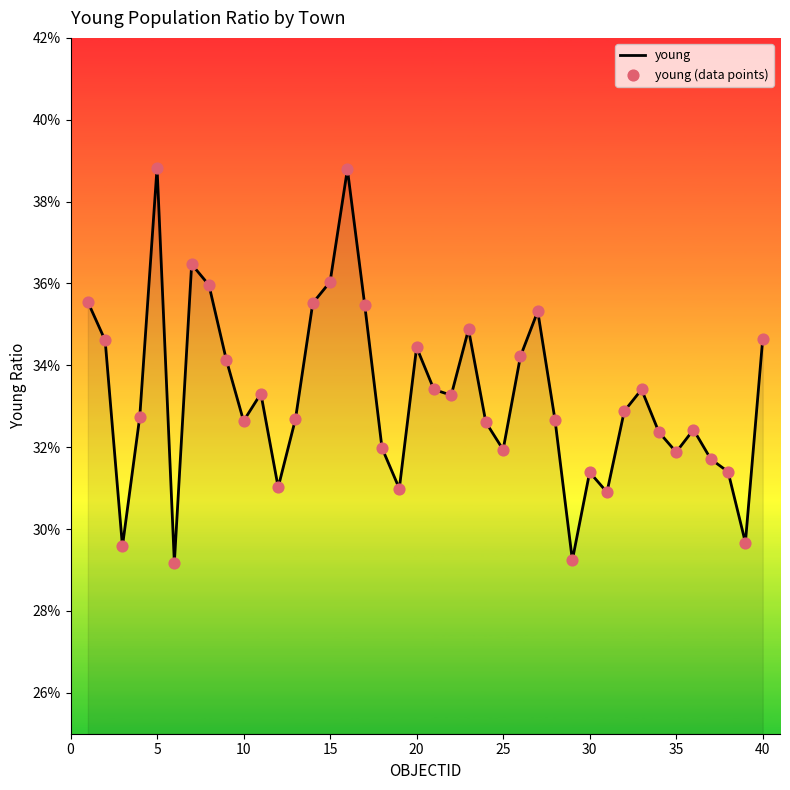

Does the chart have visible grid lines?

No